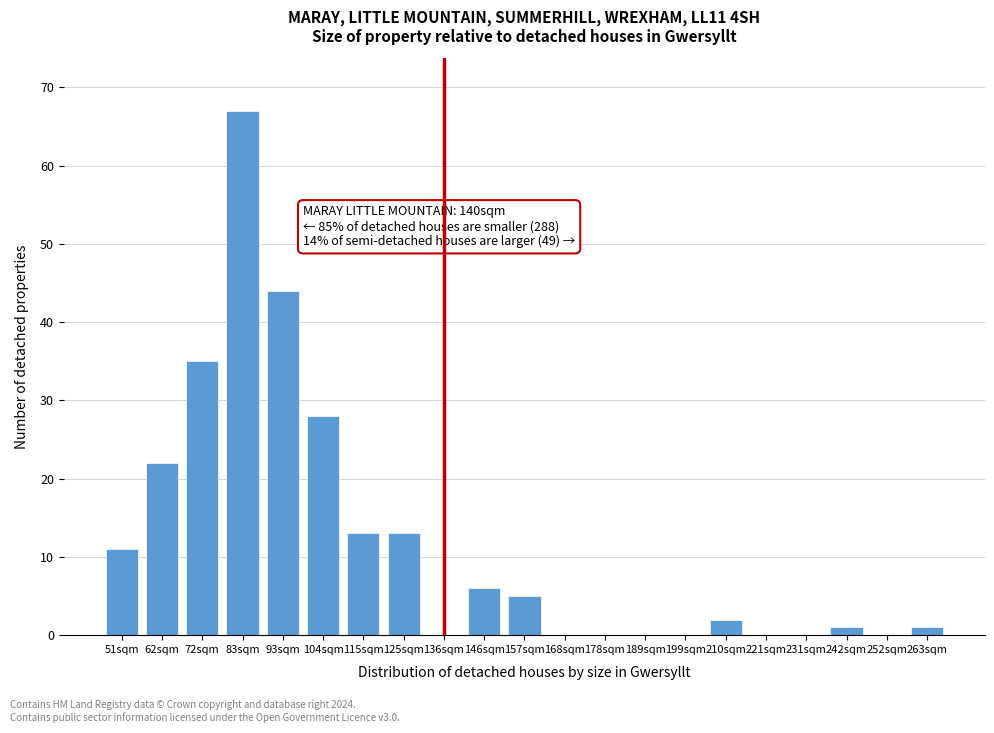

Reading left to right, transcribe all the data shown in this chart.

51sqm=11	62sqm=22	72sqm=35	83sqm=67	93sqm=44	104sqm=28	115sqm=13	125sqm=13	136sqm=0	146sqm=6	157sqm=5	168sqm=0	178sqm=0	189sqm=0	199sqm=0	210sqm=2	221sqm=0	231sqm=0	242sqm=1	252sqm=0	263sqm=1